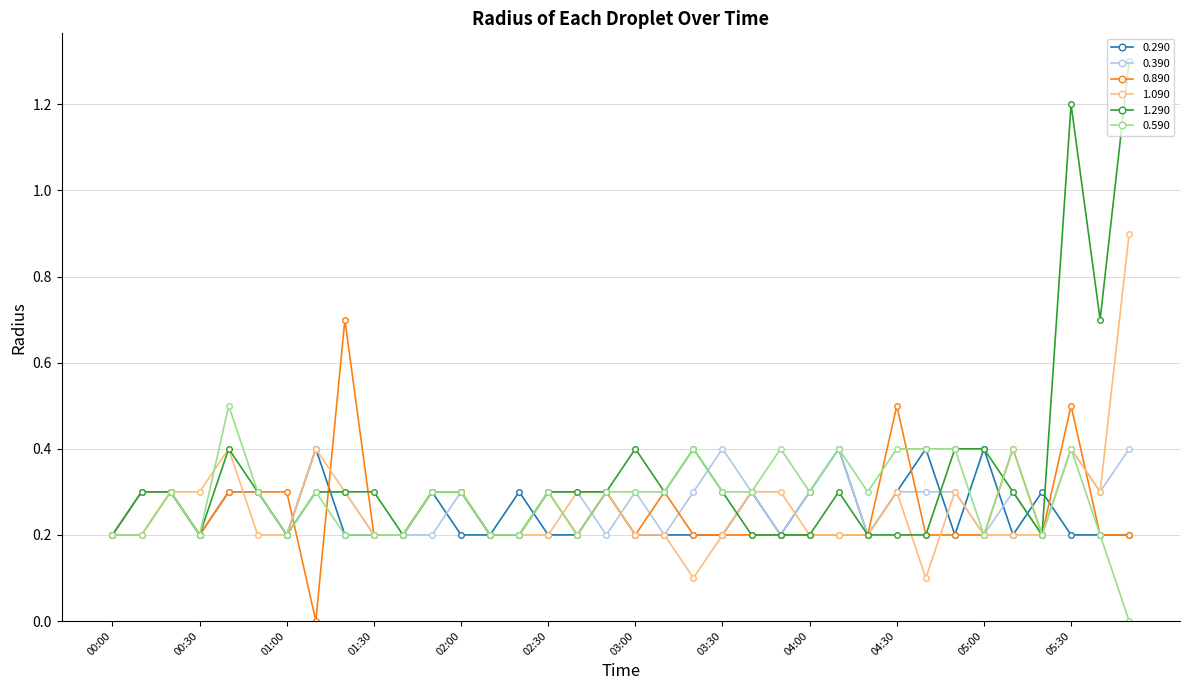

Which series has the largest total across all categories?

1.290